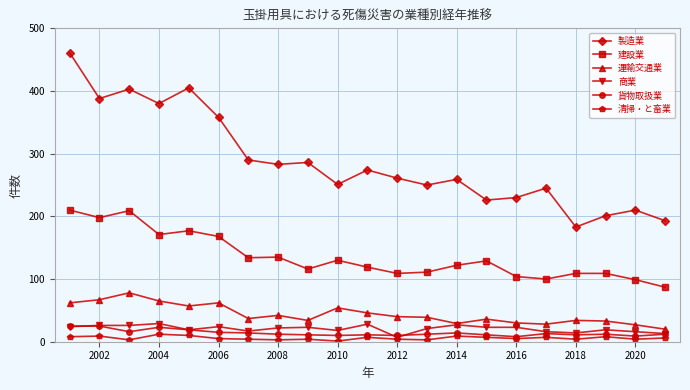

True or false: 建設業 has more than 2 interior local peaks.

True